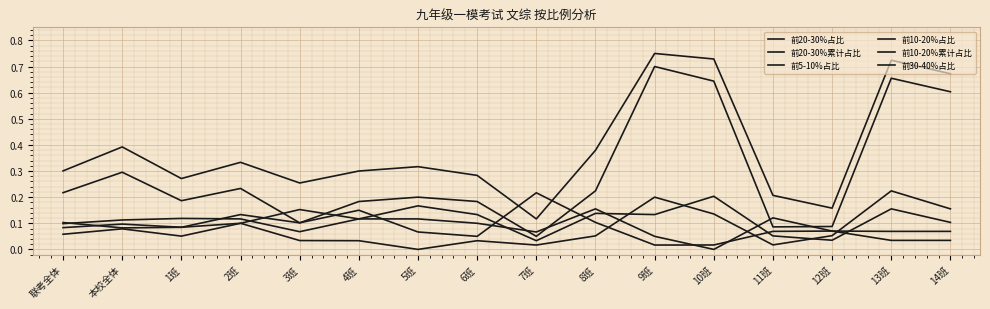

At how many categories does at least one series exceed 0?

16